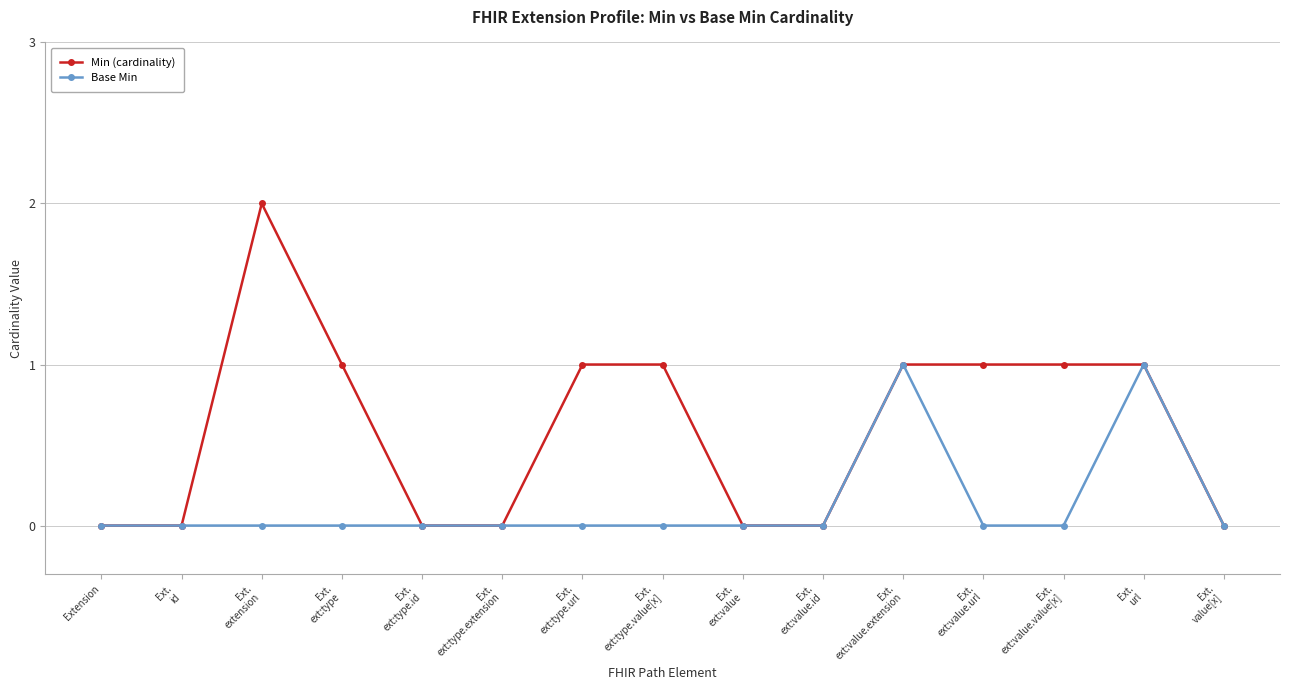

List the series in order of their overall mean, highest first.

Min (cardinality), Base Min